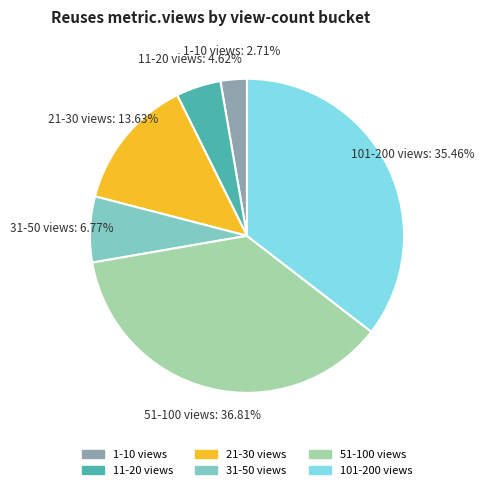

What is the ratio of the value at 51-100 views to the value at 1-10 views?

13.6